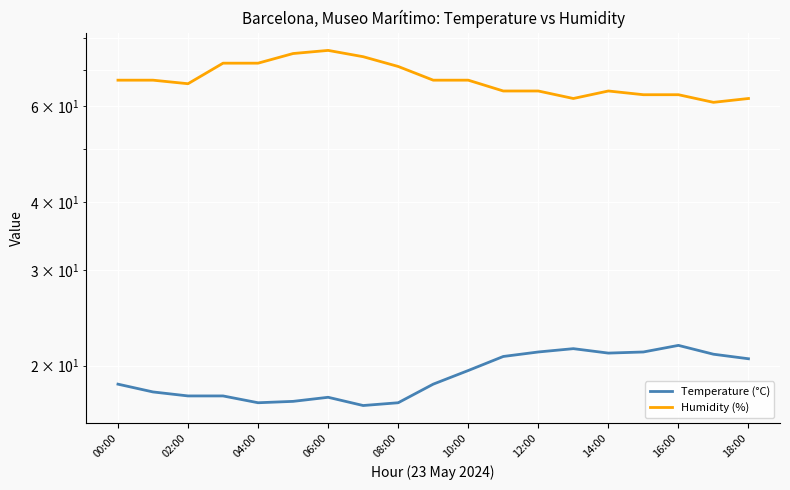

The Humidity (%) series shows 37.4 at 02:00. True or false?

False